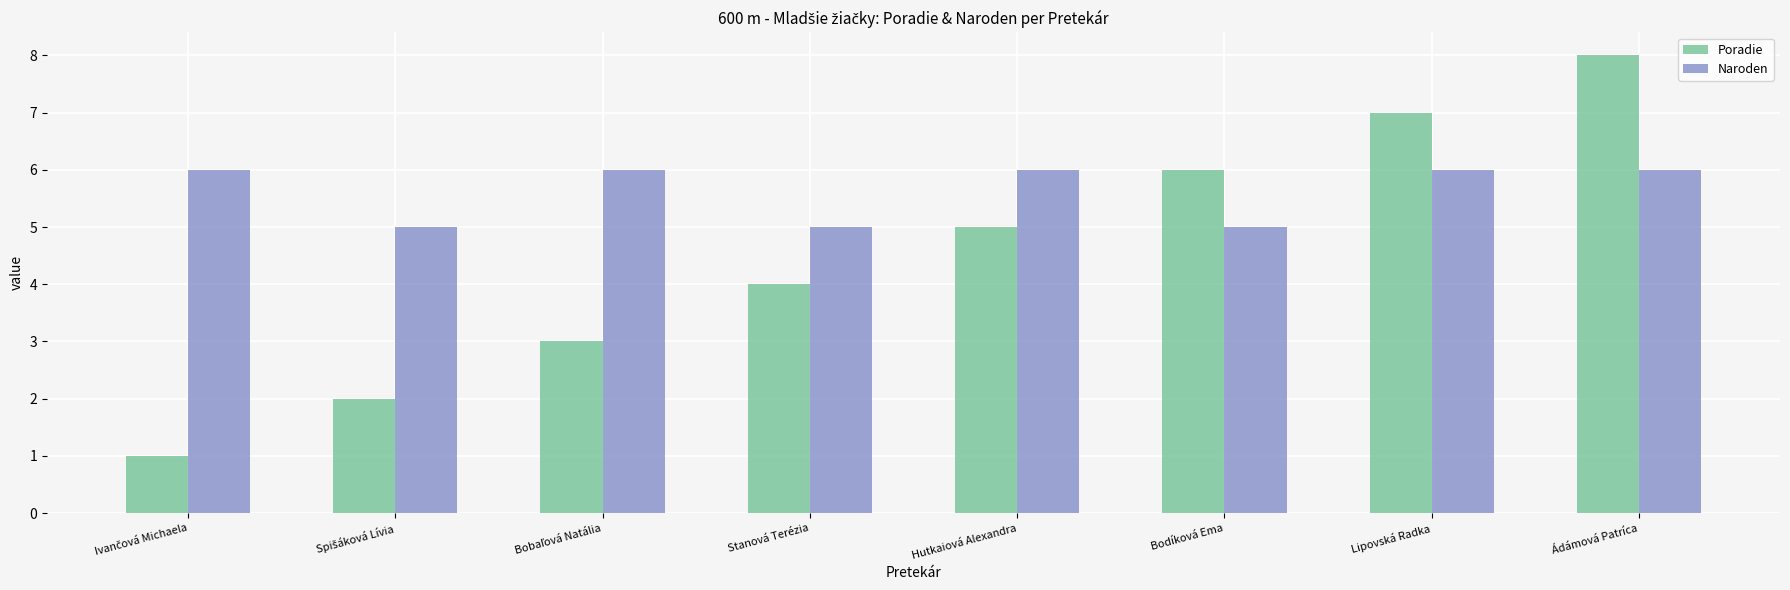

What is the minimum value for Naroden?

5